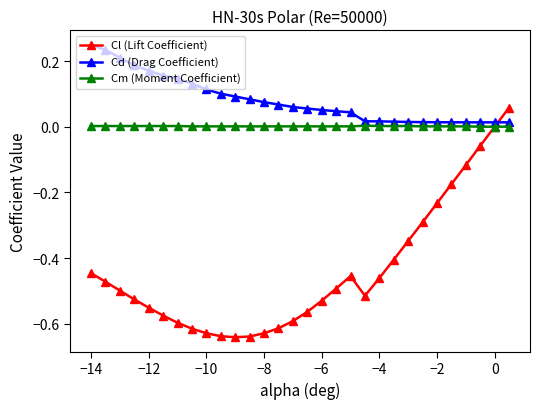

Which series has the largest total across all categories?

Cd (Drag Coefficient)